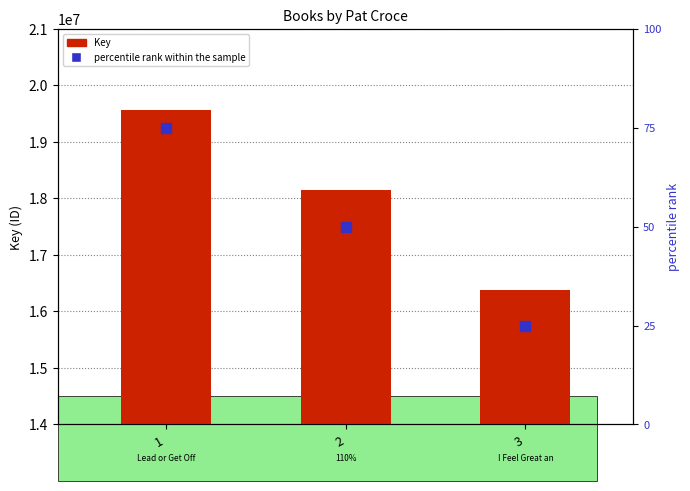

Which series has the widest spread of Y values?

Key